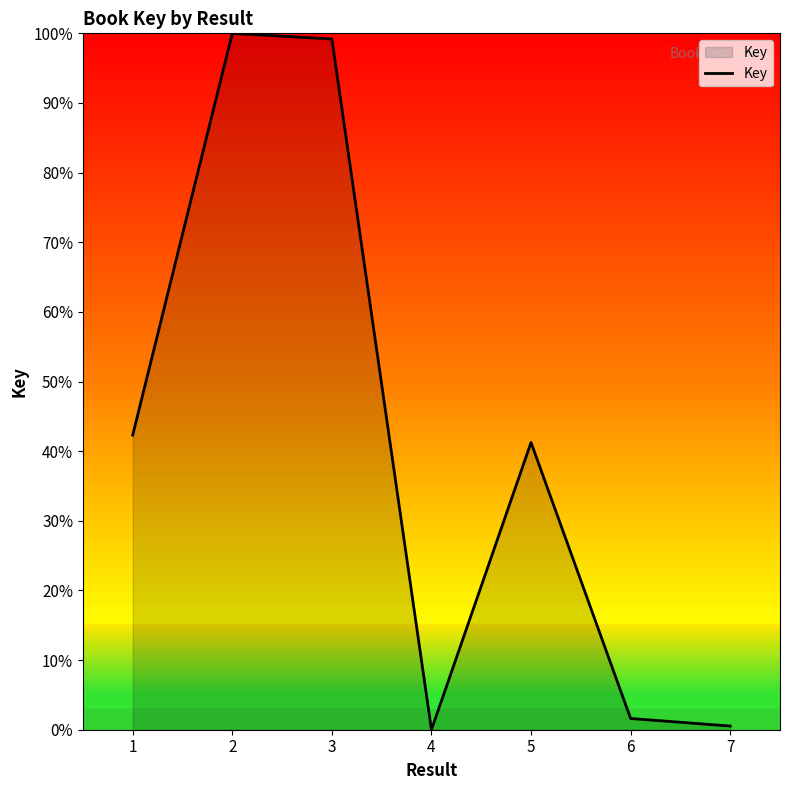

Where is the data nearest to the value 50?

1